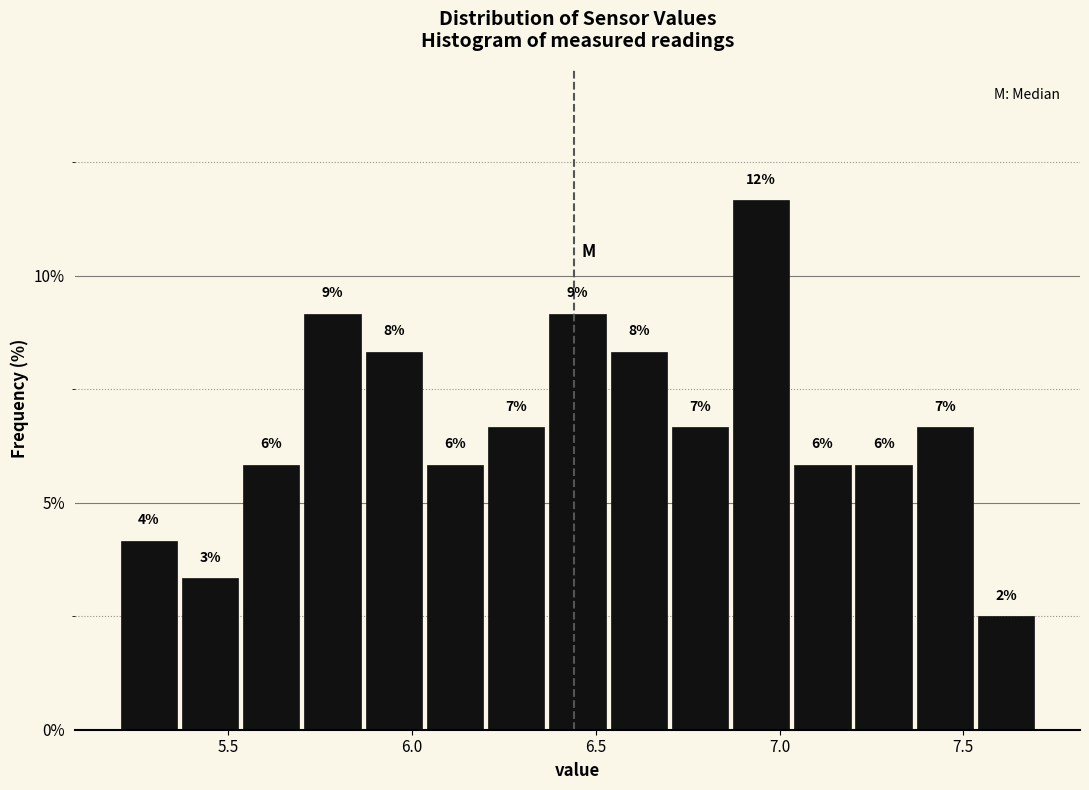

Around what value on the x-axis is the tallest bar? Give the approximate position of its centre, as read against the axis.

6.95